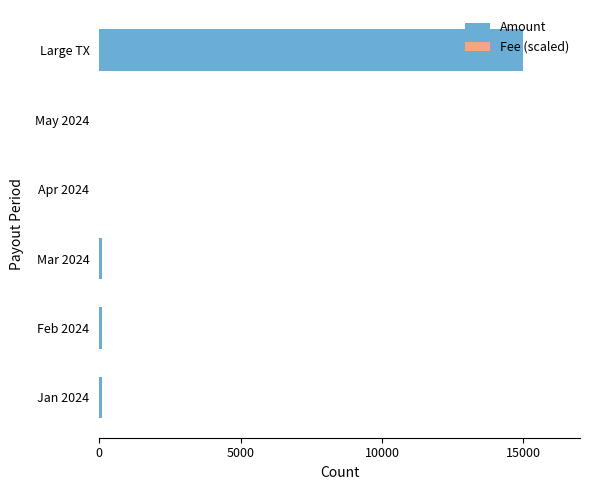

At which category is the sum across all series the highest?

Large TX